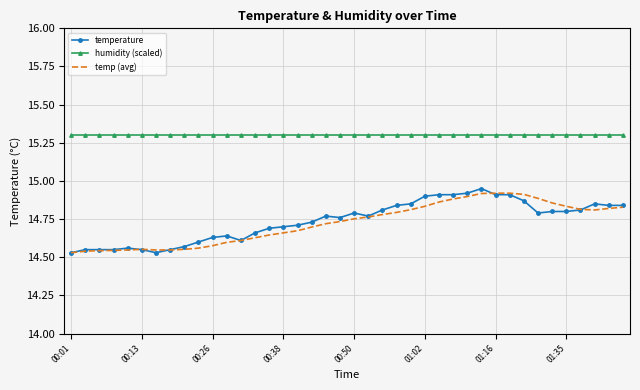

Which series has the largest total across all categories?

humidity (scaled)